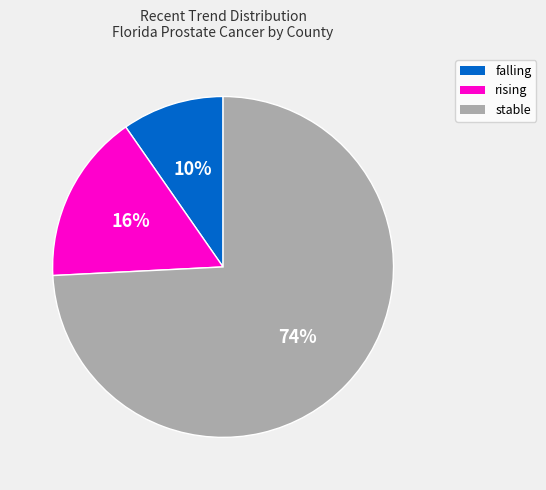

To the nearest percent, what is the combined percentage of falling and rising?

26%